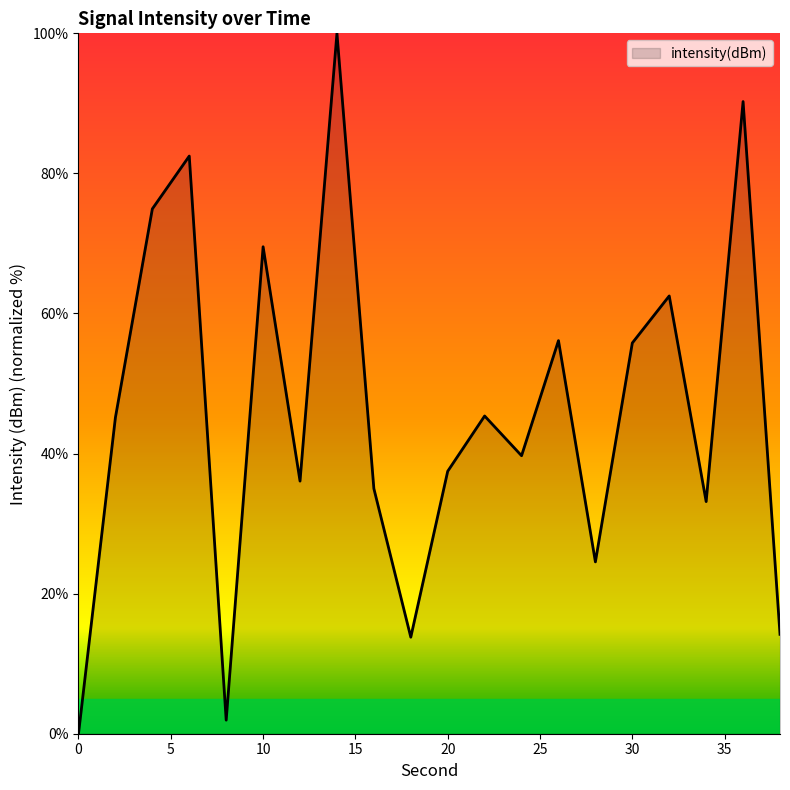

At which category does the chart reach its peak across all series?

14